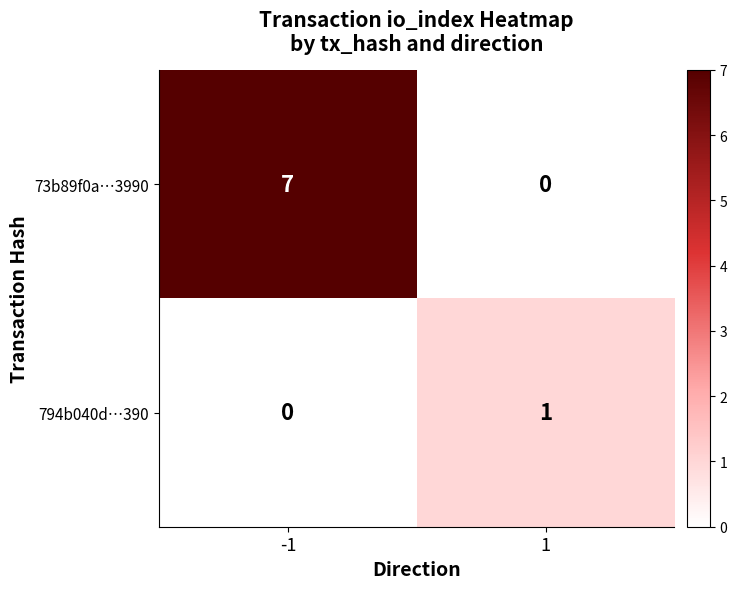

What is the spread (max minus min) of values at 1?

1